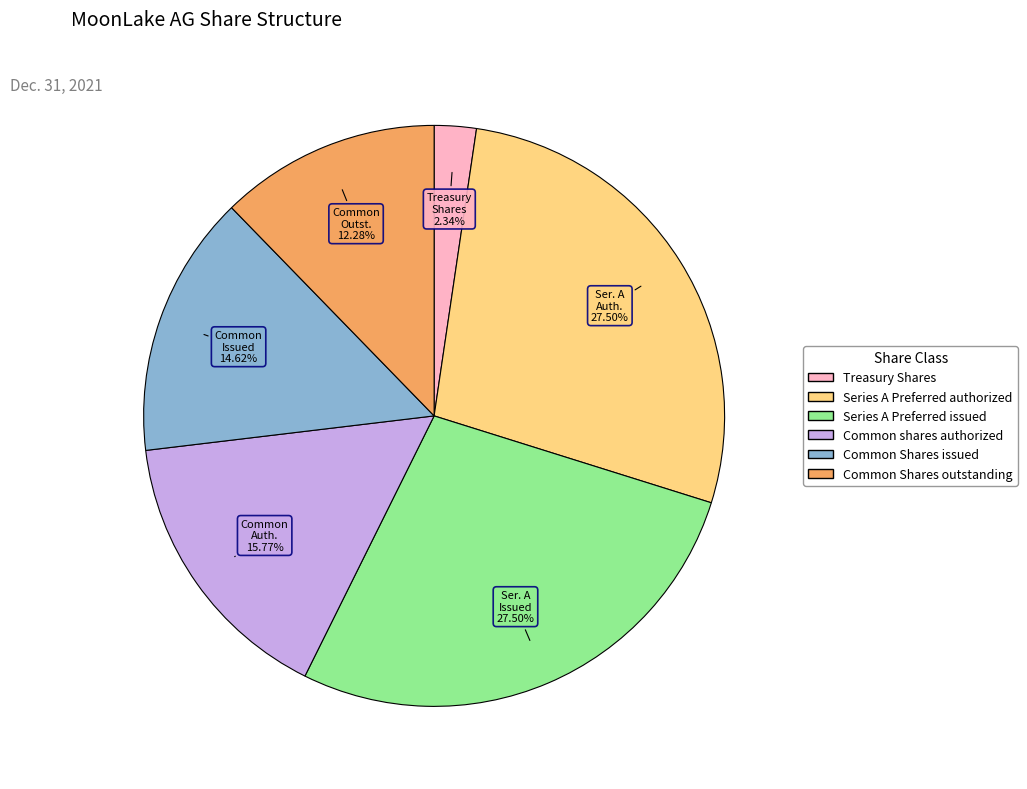

How many segments does this pie chart have?

6